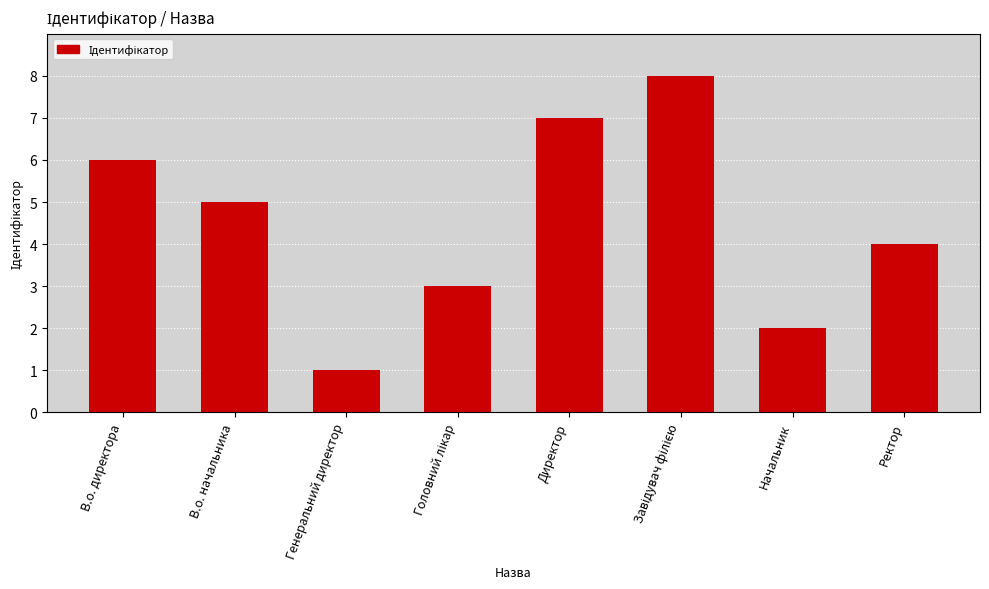

The value at Директор is 2. True or false?

False